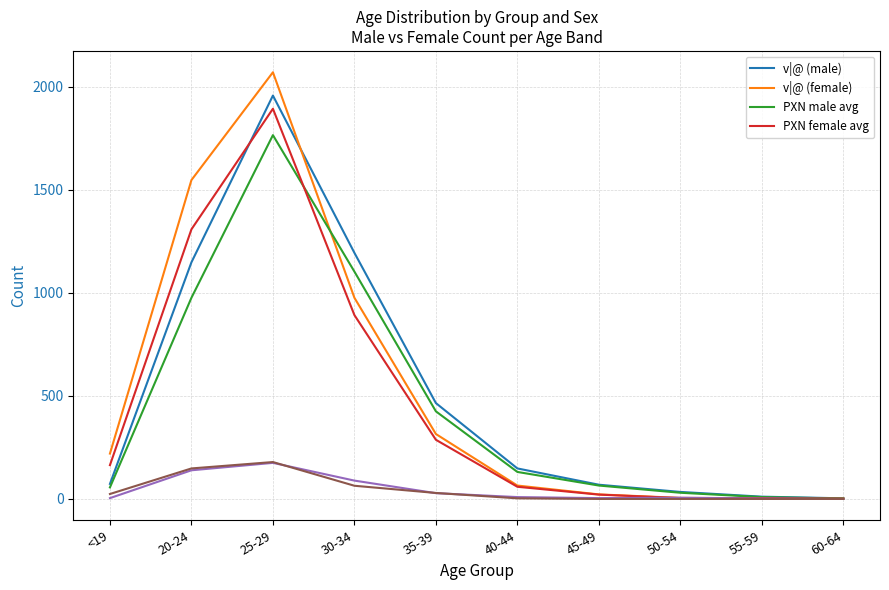

Where do v|@ (male) and v|@ (female) first cross each other?

25-29 and 30-34